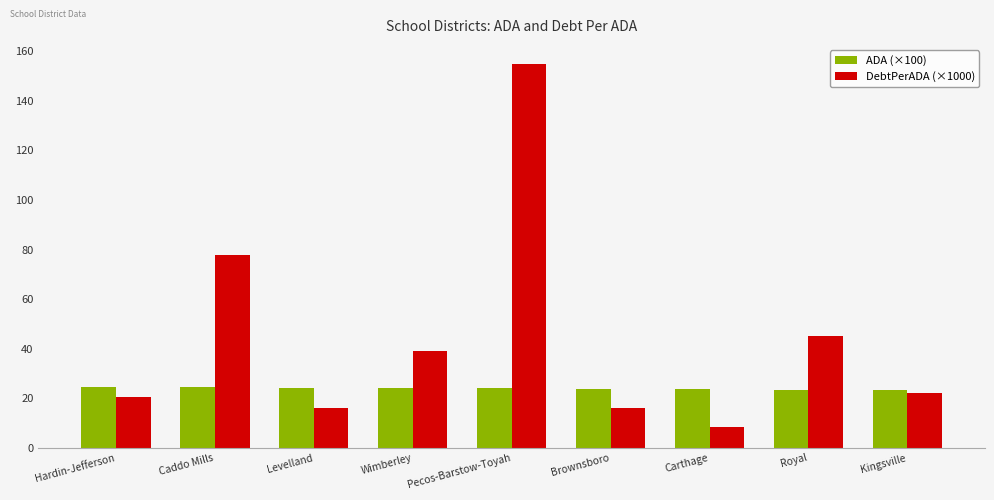

Between Hardin-Jefferson and Caddo Mills, which series saw the biggest shift?

DebtPerADA (×1000)